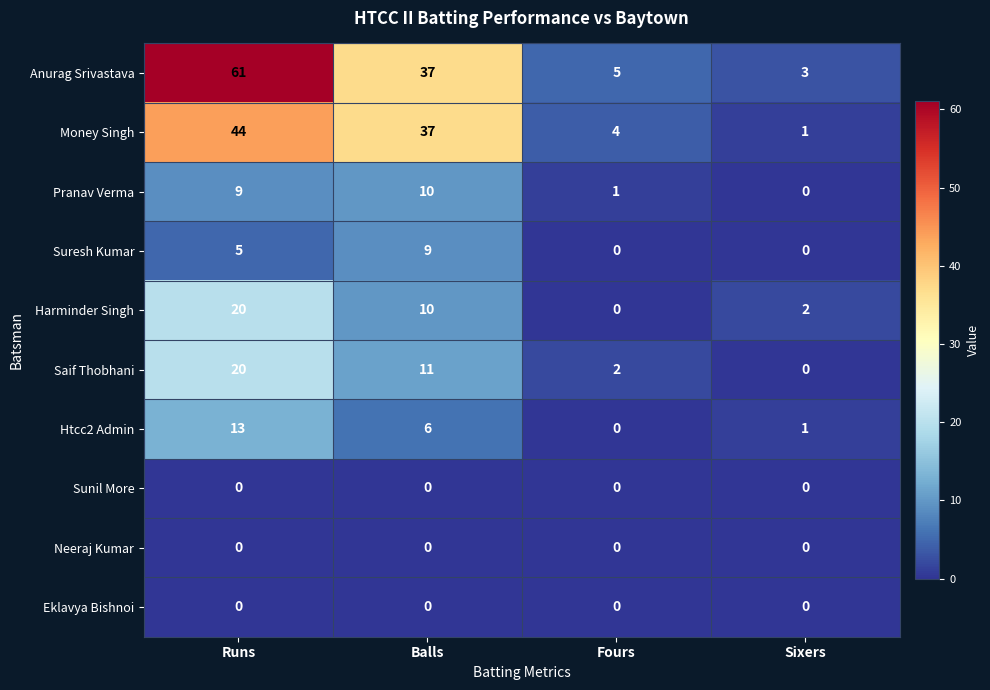

What is the highest value of the Pranav Verma series?

10